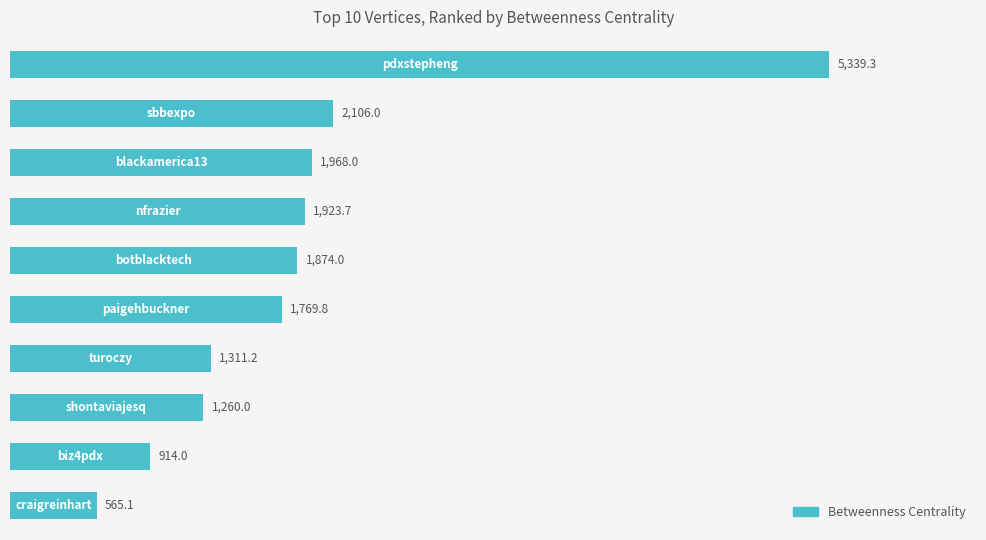

What is the value of the 5th bar from the top?

1874.0